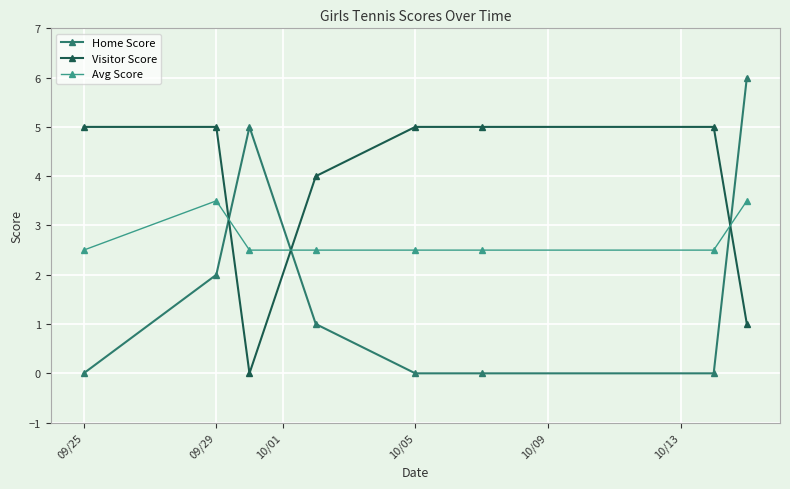

What are all the series names shown in the legend?

Home Score, Visitor Score, Avg Score